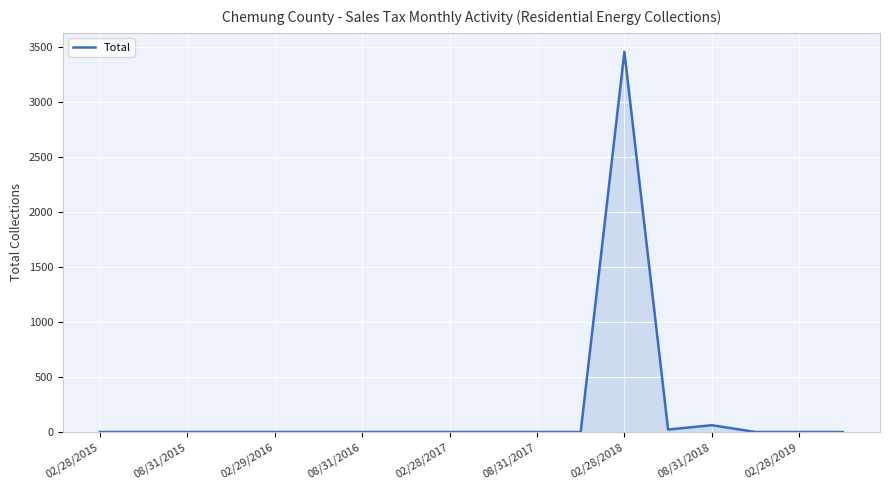

How many series are shown in this chart?

1